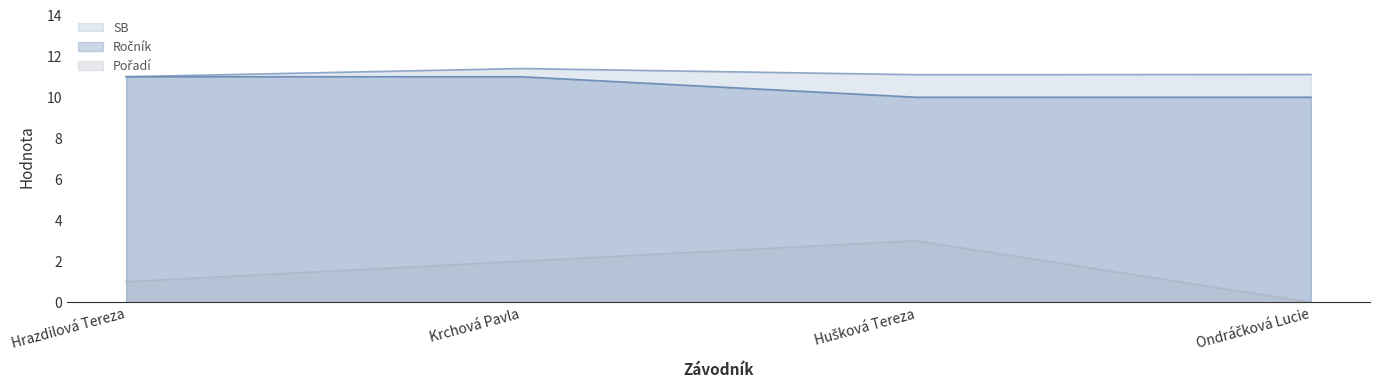

At which label does Pořadí first exceed 2?

Hušková Tereza